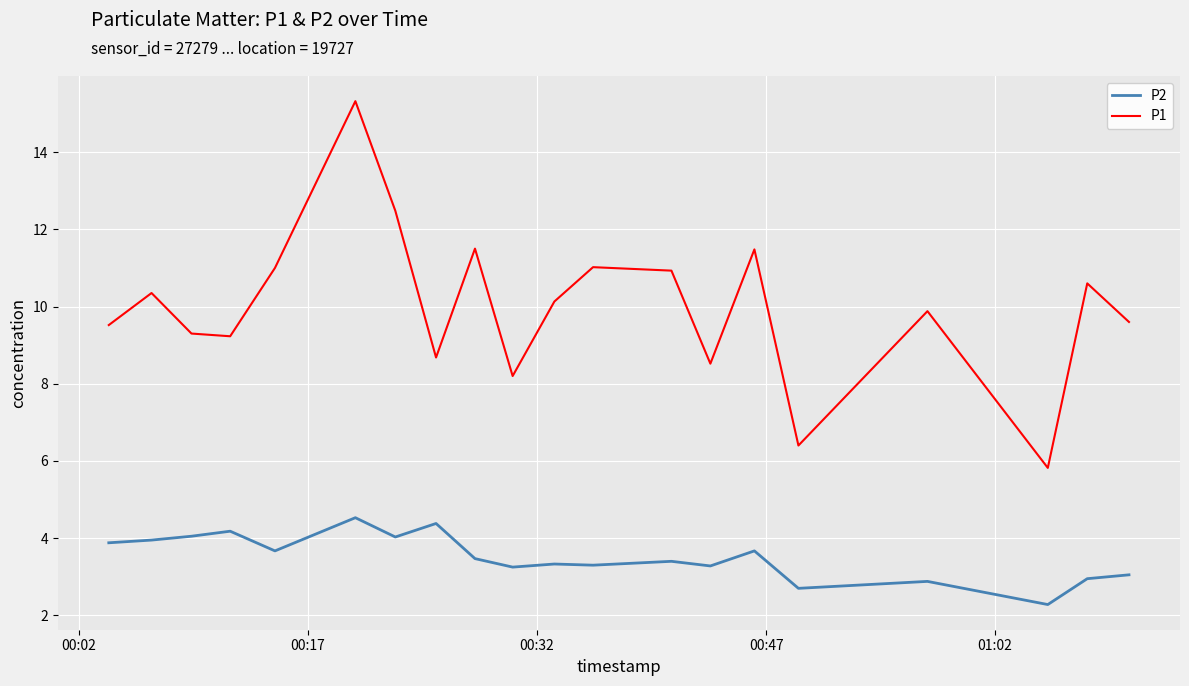

What is the maximum value shown in the chart?

15.3